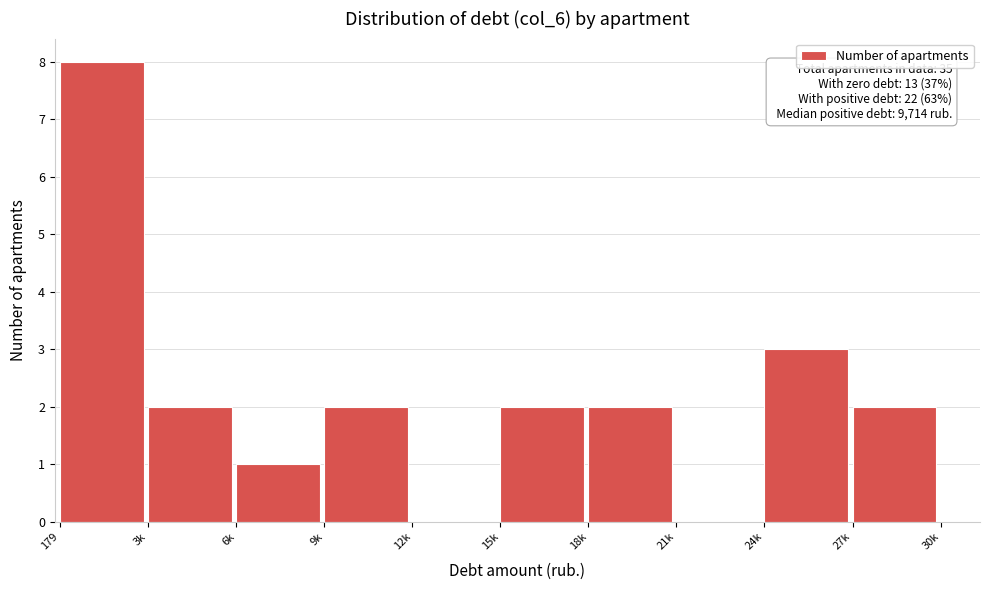

Reading left to right, transcribe all the data shown in this chart.

179=8	3k=2	6k=1	9k=2	12k=0	15k=2	18k=2	21k=0	24k=3	27k=2